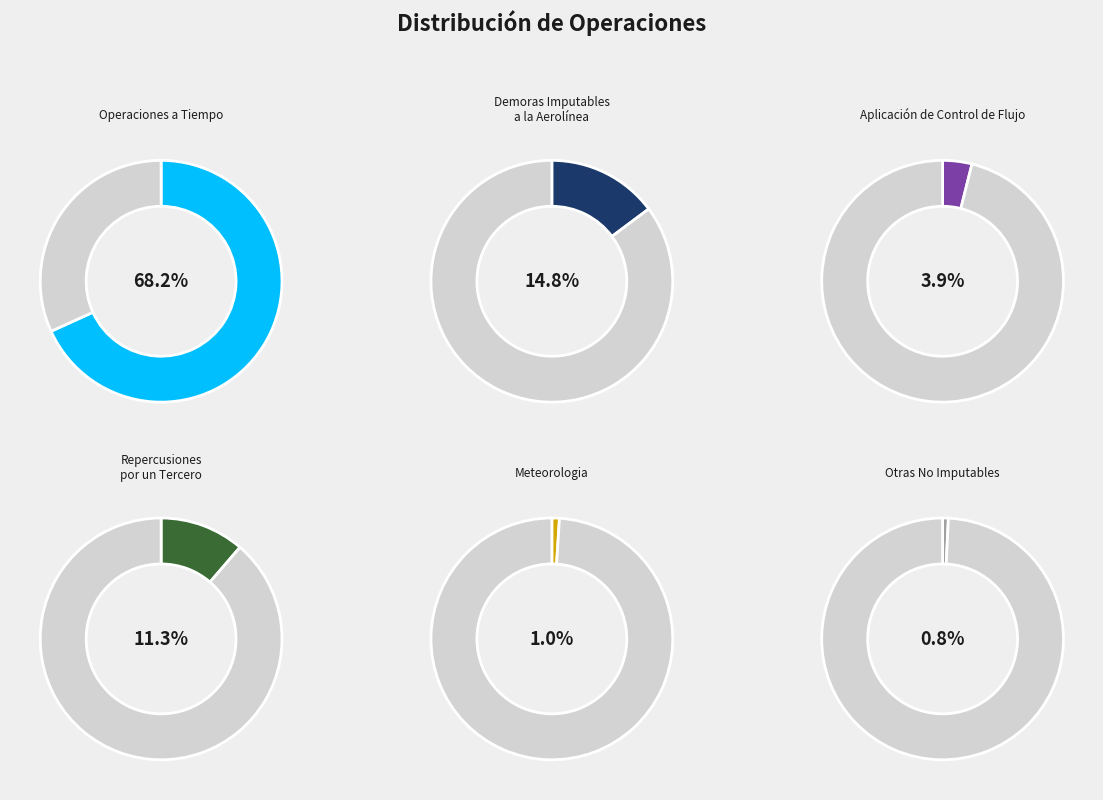

True or false: Demoras Imputables a la Aerolínea accounts for 15% of the total.

True